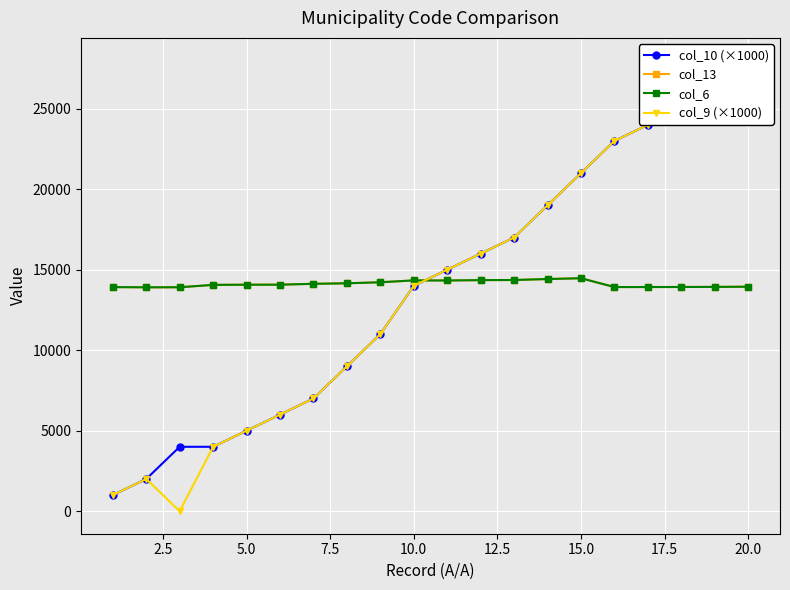

How many series are shown in this chart?

4